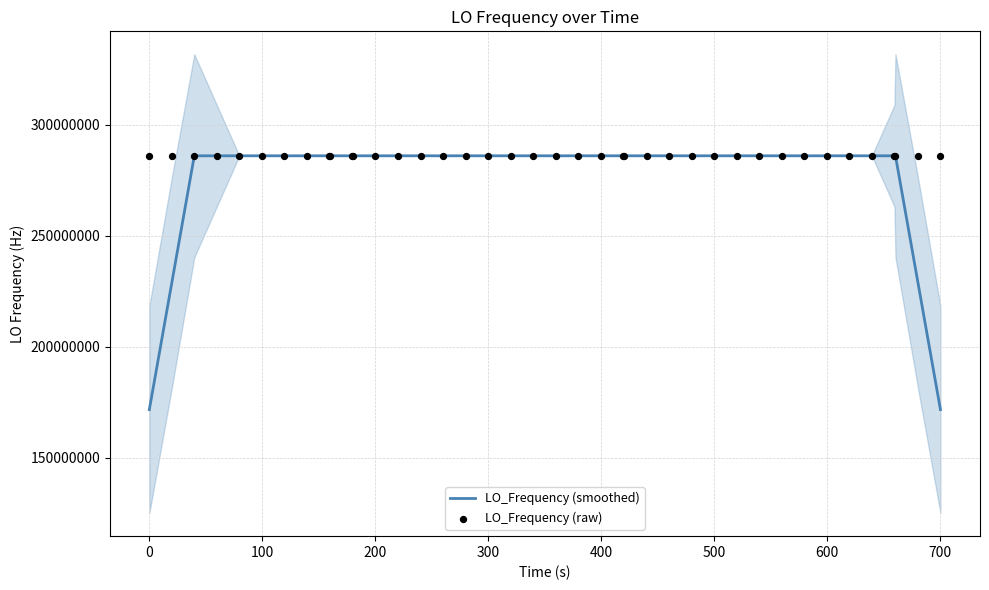

What is the total value across all series at 300?

572094000.2